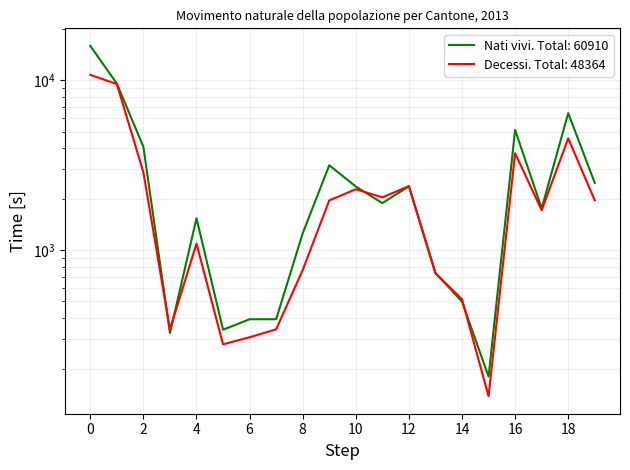

At Uri, list the series in order from largest to smallest.

Decessi, Nati vivi